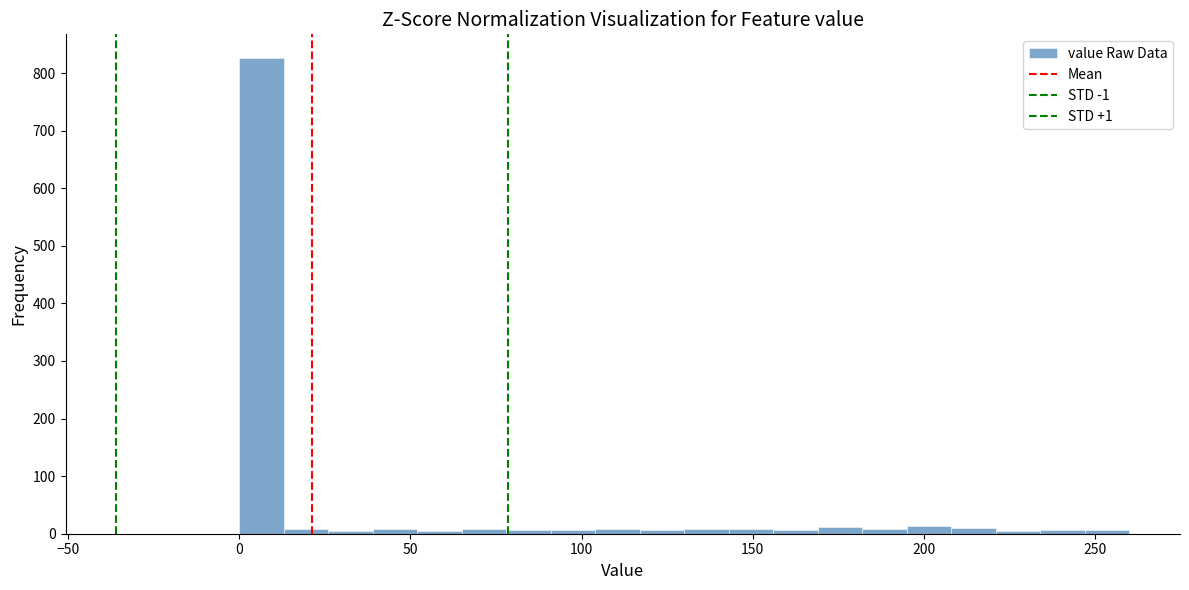

Around what value on the x-axis is the tallest bar? Give the approximate position of its centre, as read against the axis.

5